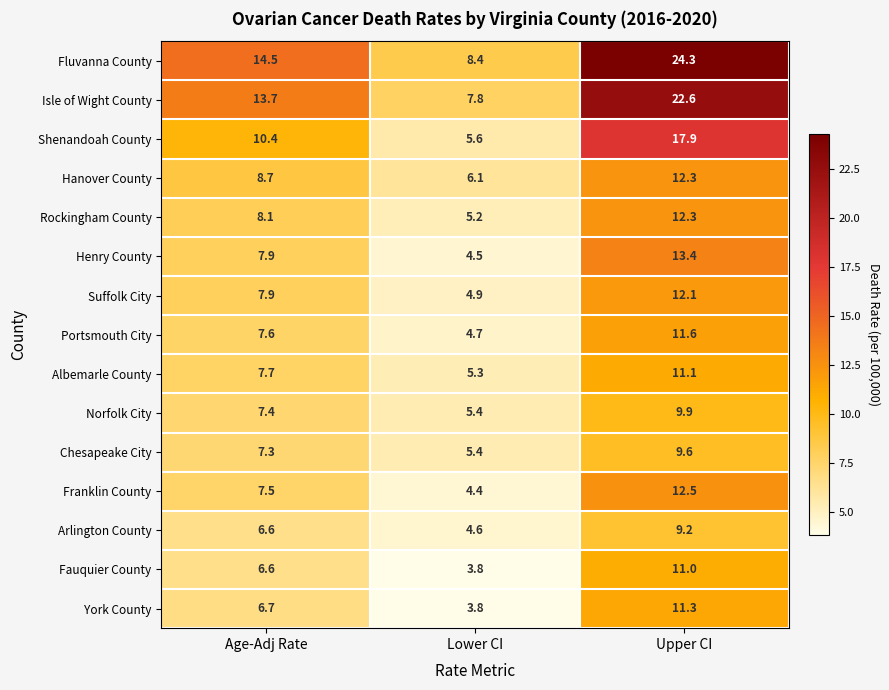

Which series changed the most between Lower CI and Upper CI?

Fluvanna County